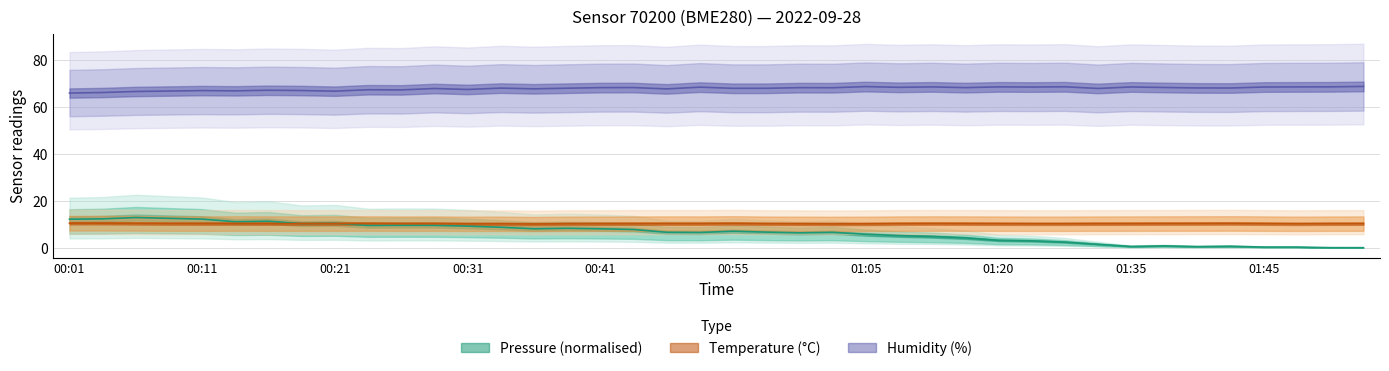

Which series has the largest total across all categories?

humidity